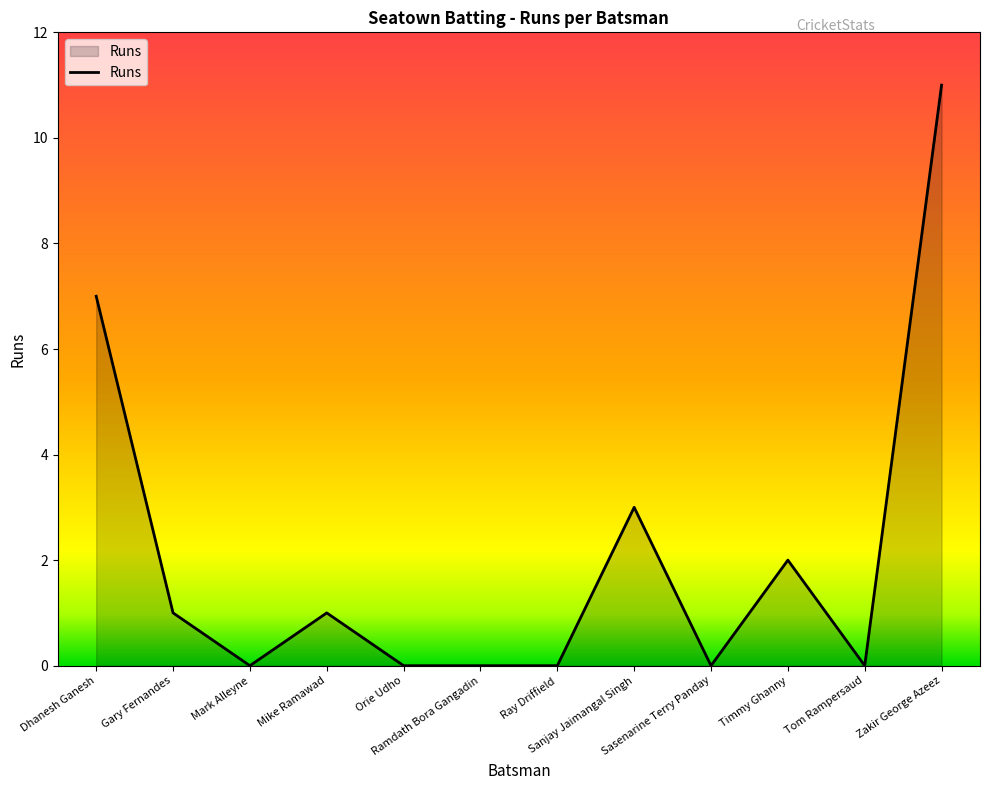

What is the maximum value shown in the chart?

11